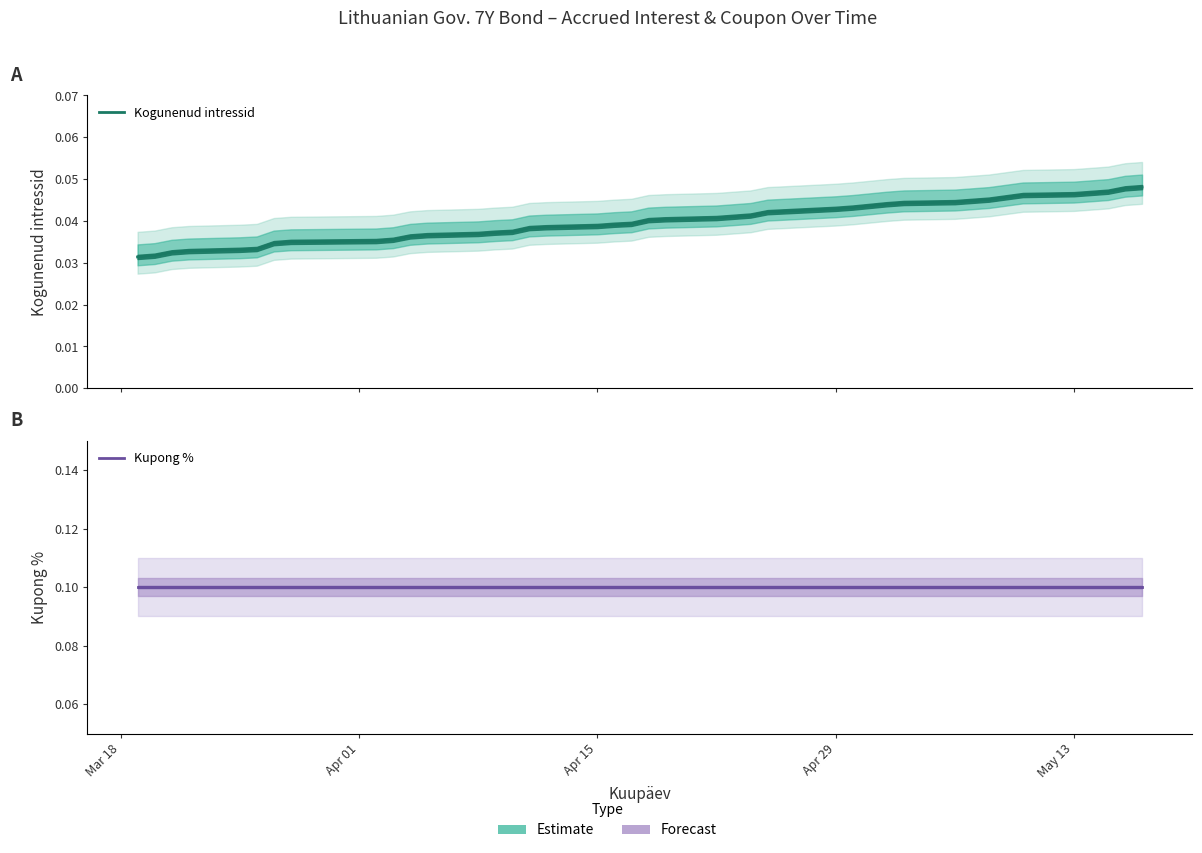

What is the label of the 5th point from the left?

May 13